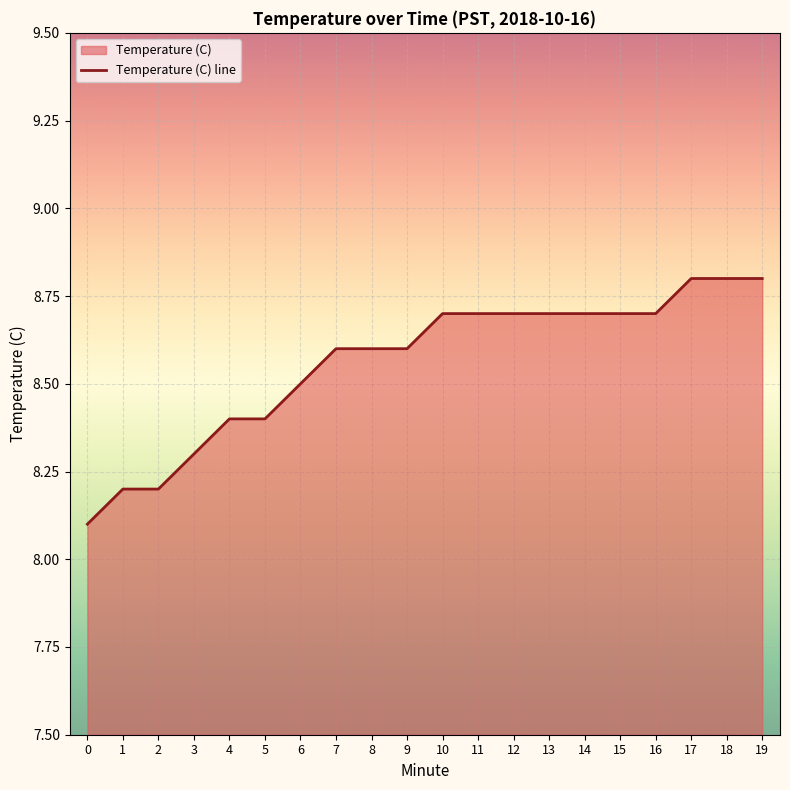

How many categories are shown in the chart?

20